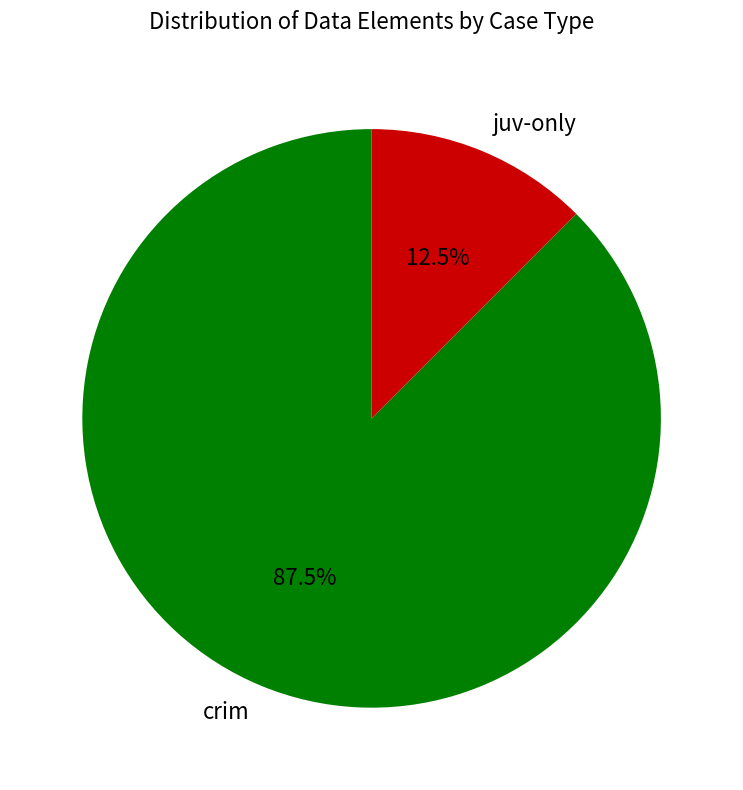

Which category has the smallest portion of the pie?

juv-only